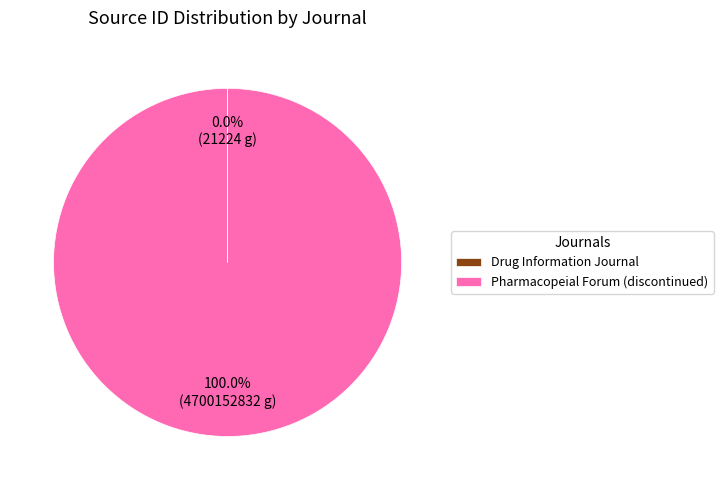

What is the largest slice in the pie chart?

Pharmacopeial Forum (discontinued)